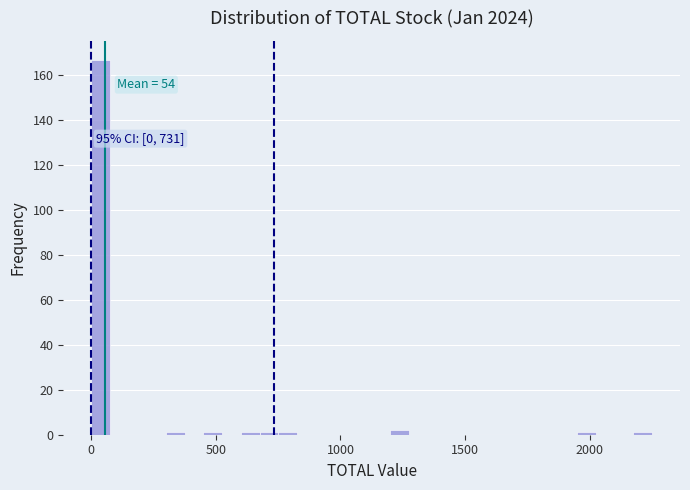

Around what value on the x-axis is the tallest bar? Give the approximate position of its centre, as read against the axis.

50